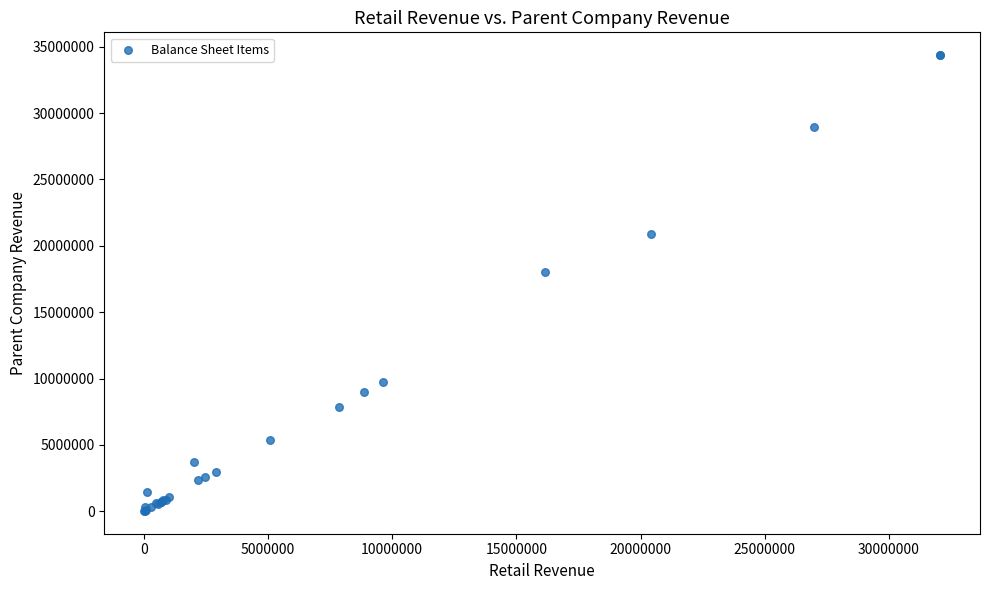

What Y value in the scatter plot is closest to 17194242?

18020217